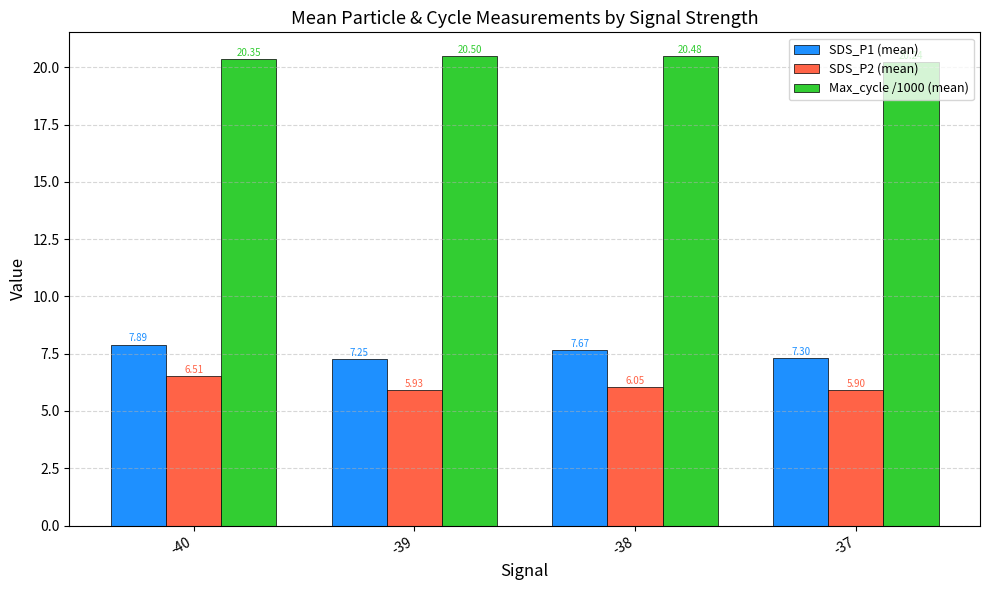

What is the difference between the maximum and minimum values in the Max_cycle /1000 (mean) series?

0.3